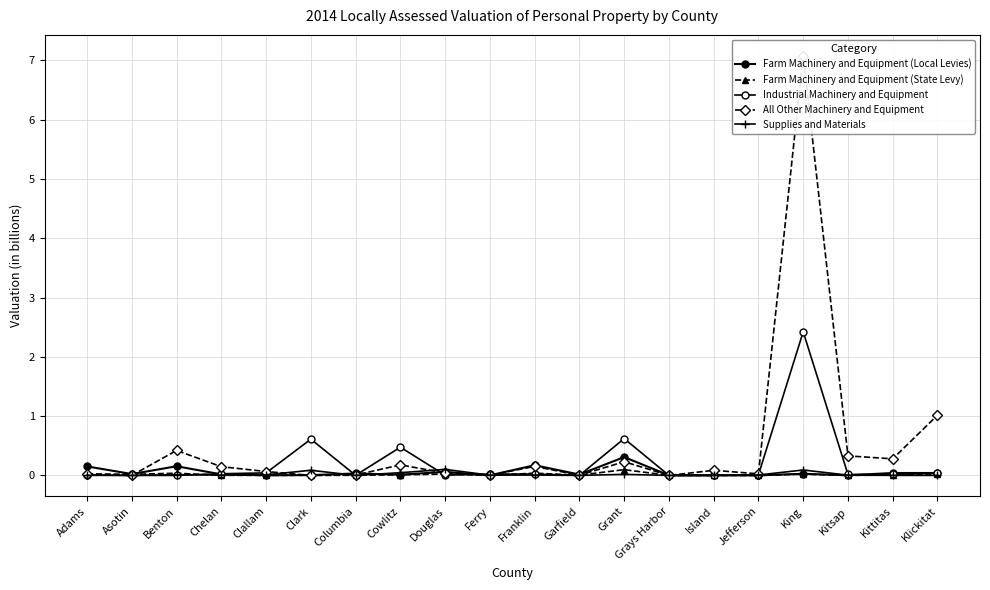

Is the value of Industrial Machinery and Equipment at Cowlitz greater than the value of Farm Machinery and Equipment (Local Levies) at Klickitat?

Yes